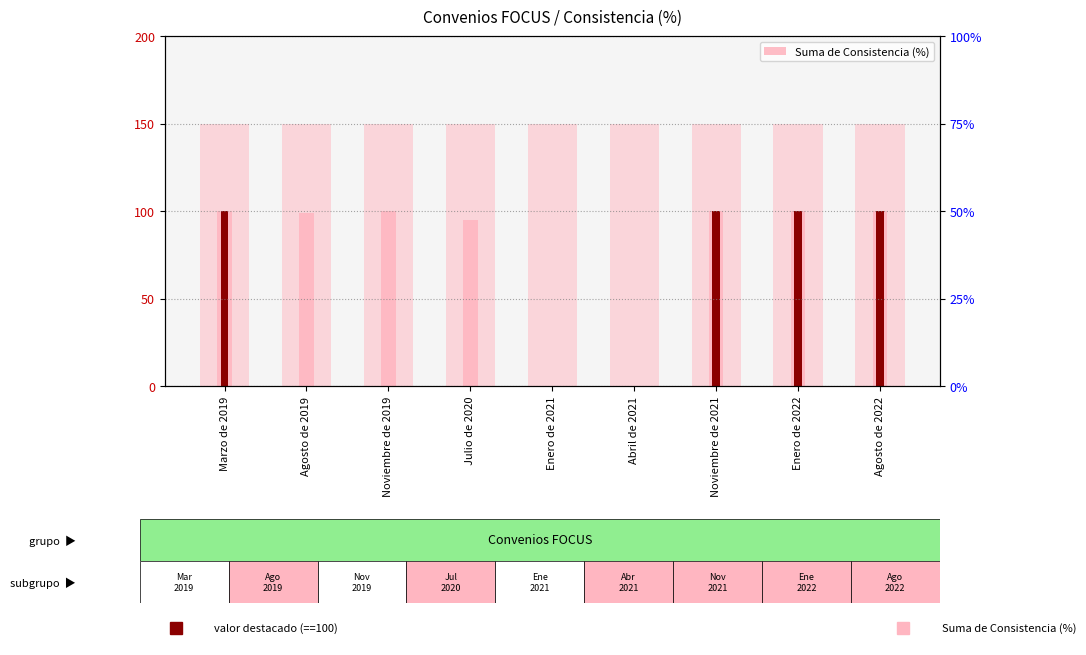

The value at Noviembre de 2019 is 27.4. True or false?

False